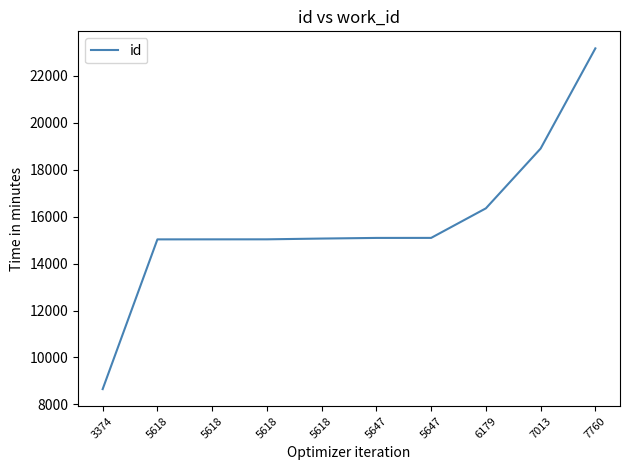

What is the difference between the second highest and minimum values?

10253